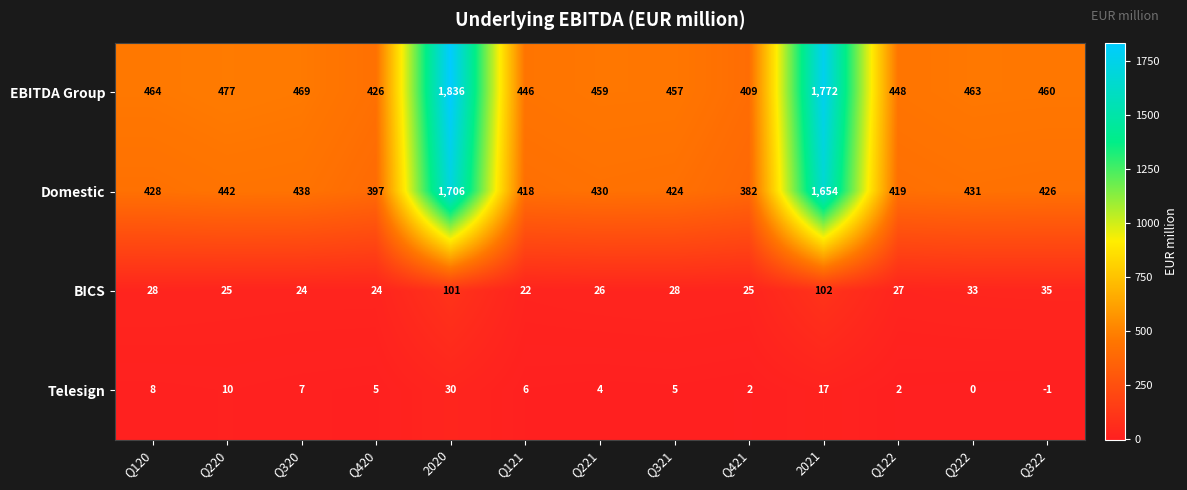

What is the difference between the second highest and second lowest values in the EBITDA Group series?

1346